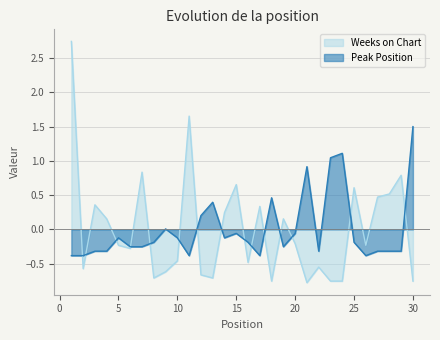

What is the difference between the highest and lowest values at 28?

0.8